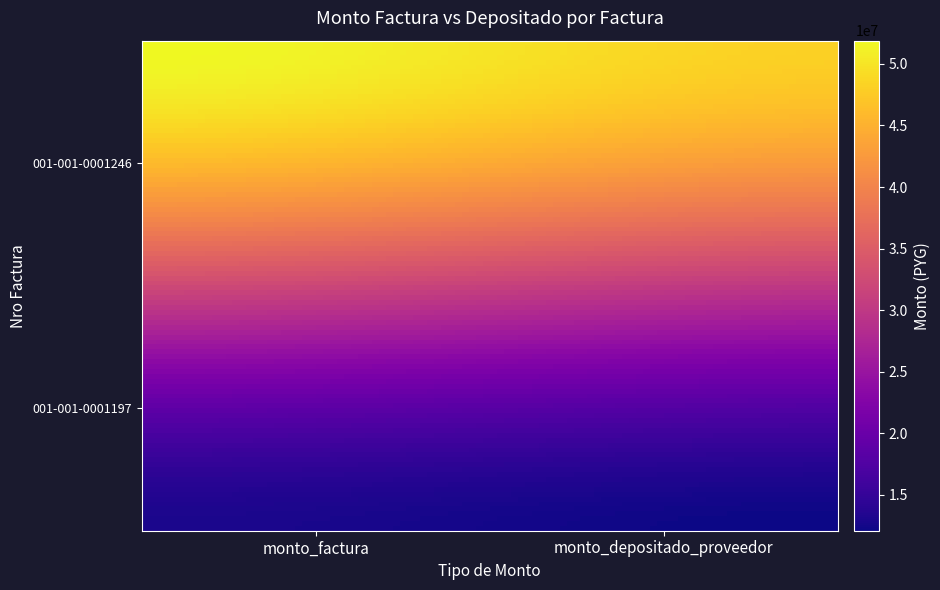

Which label corresponds to the largest value in the chart?

monto_factura